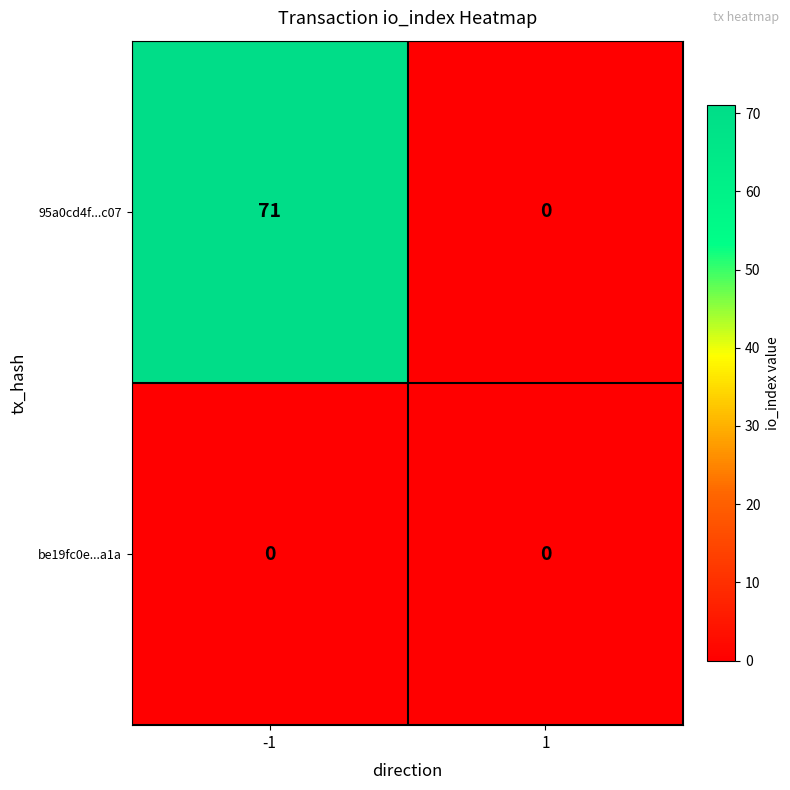

Count the number of categories in the chart.

2